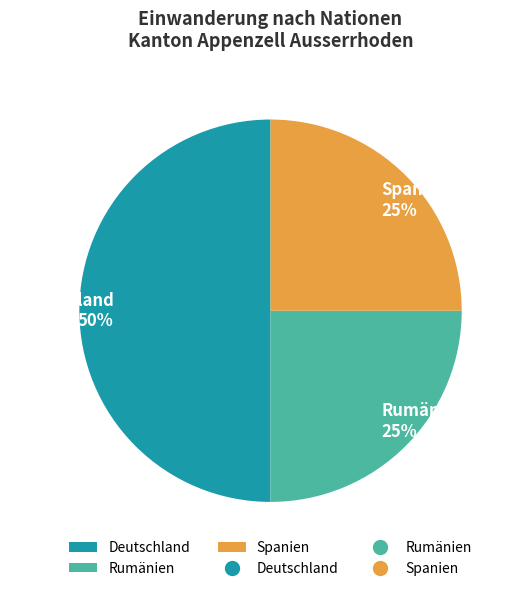

Which slice is the largest?

Deutschland